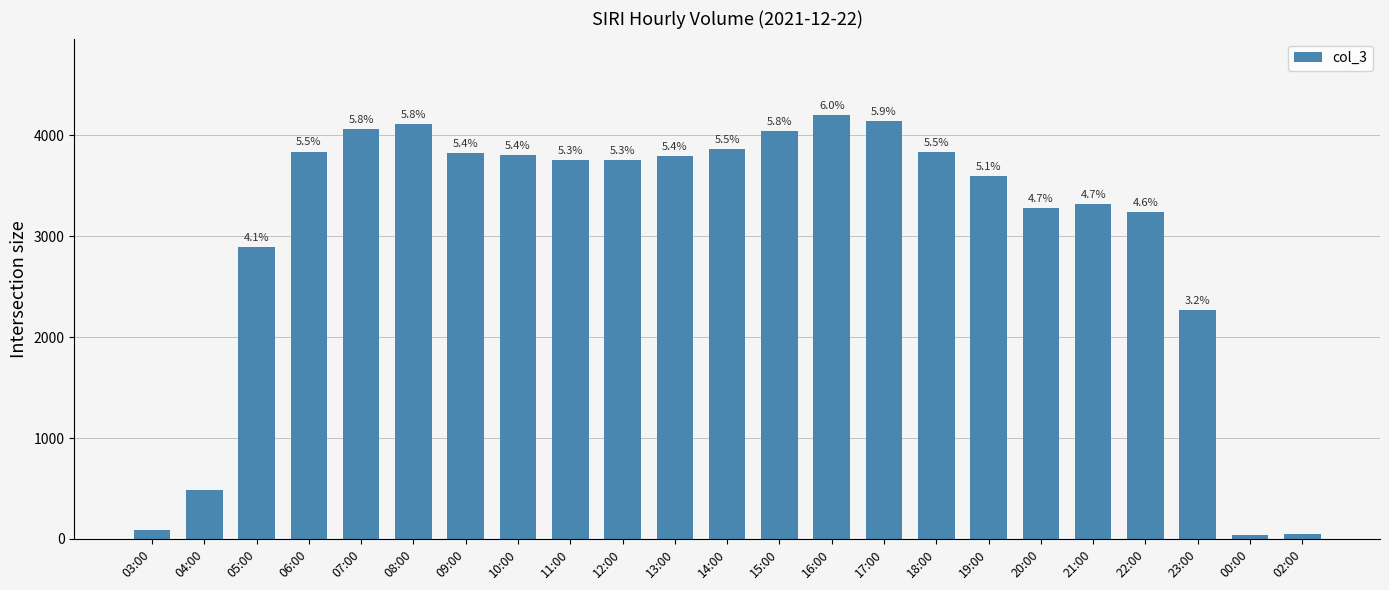

How many bars are there in total?

23